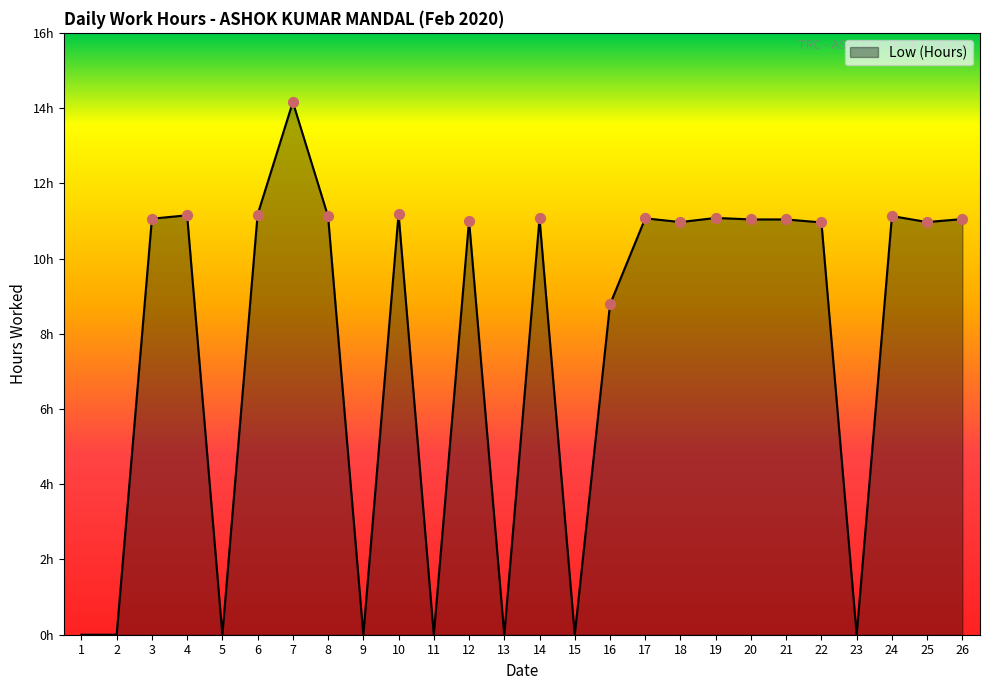

Does the chart have visible grid lines?

No